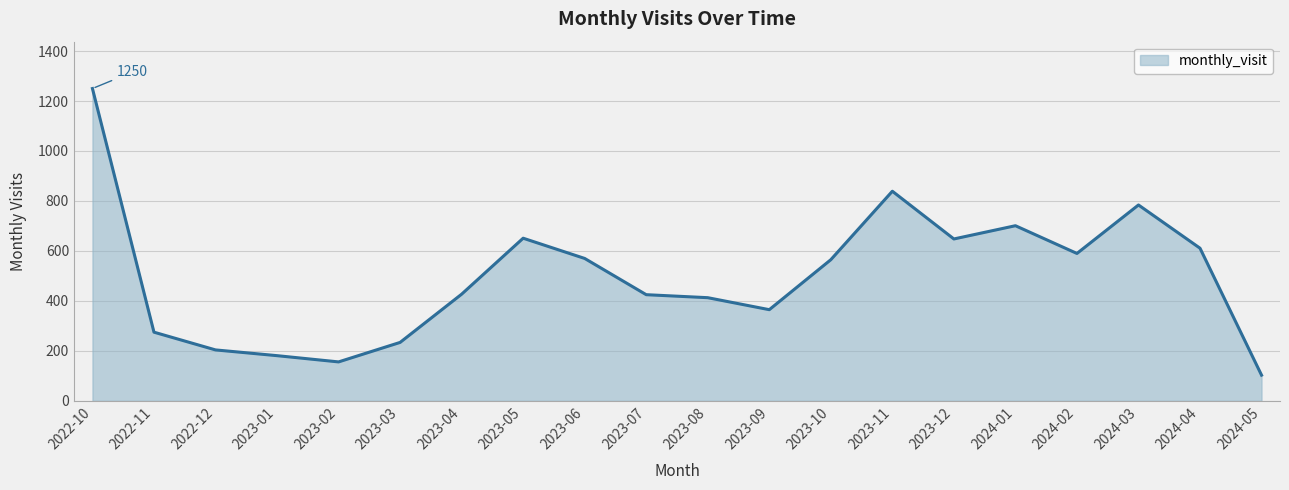

Count the number of data series in this chart.

1